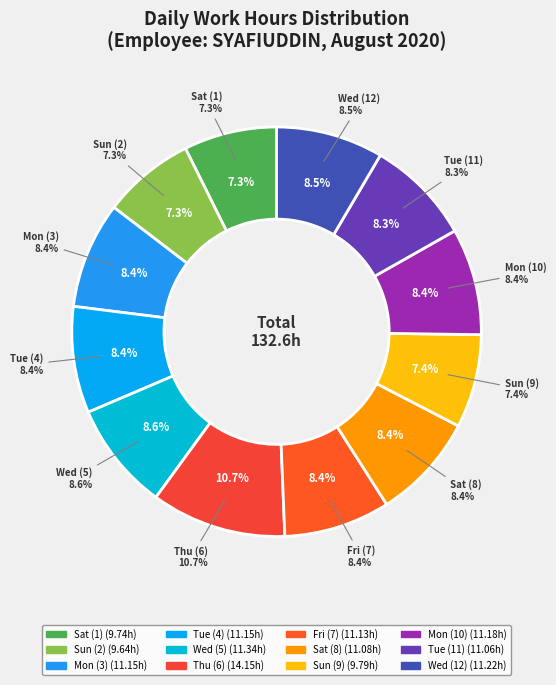

Which has a higher value, Mon (3) or Wed (5)?

Wed (5)